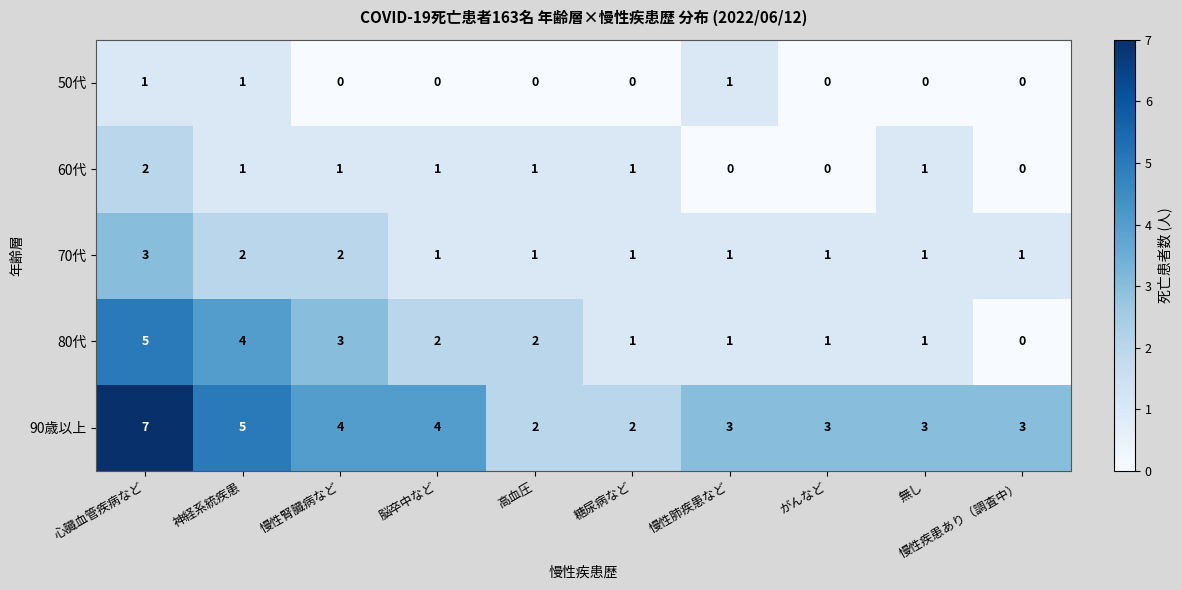

Is it true that 70代 equals 2 at 慢性腎臓病など?

True